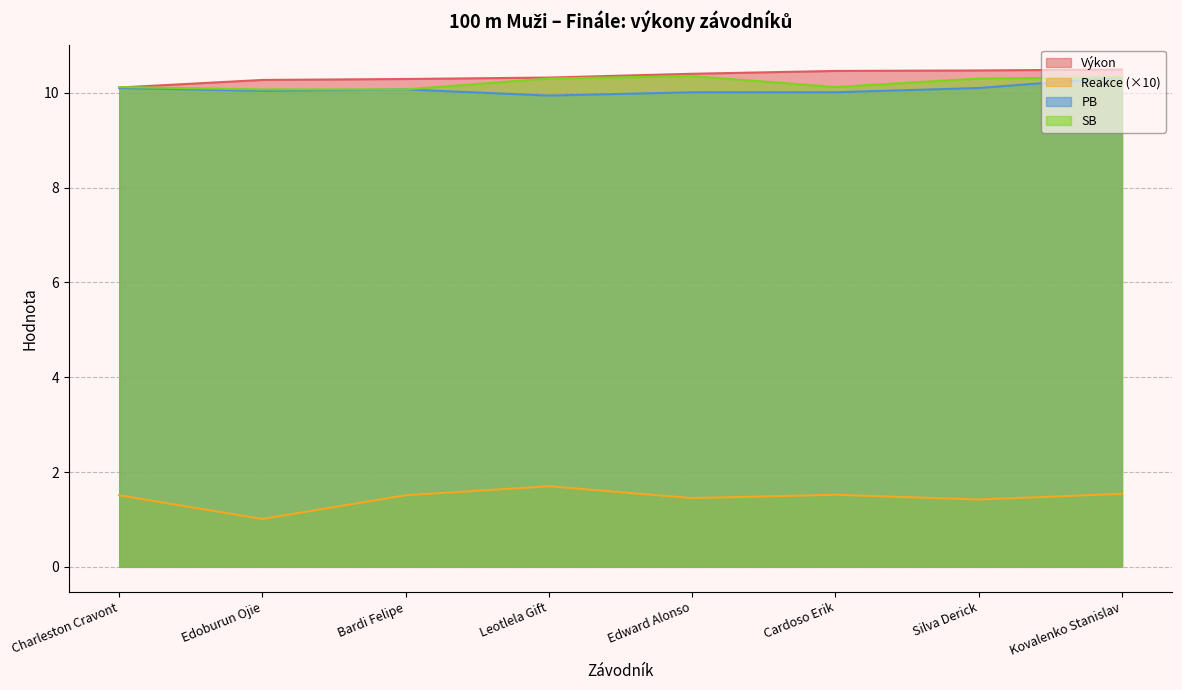

Is it true that Reakce equals 0.6 at Edward Alonso?

False